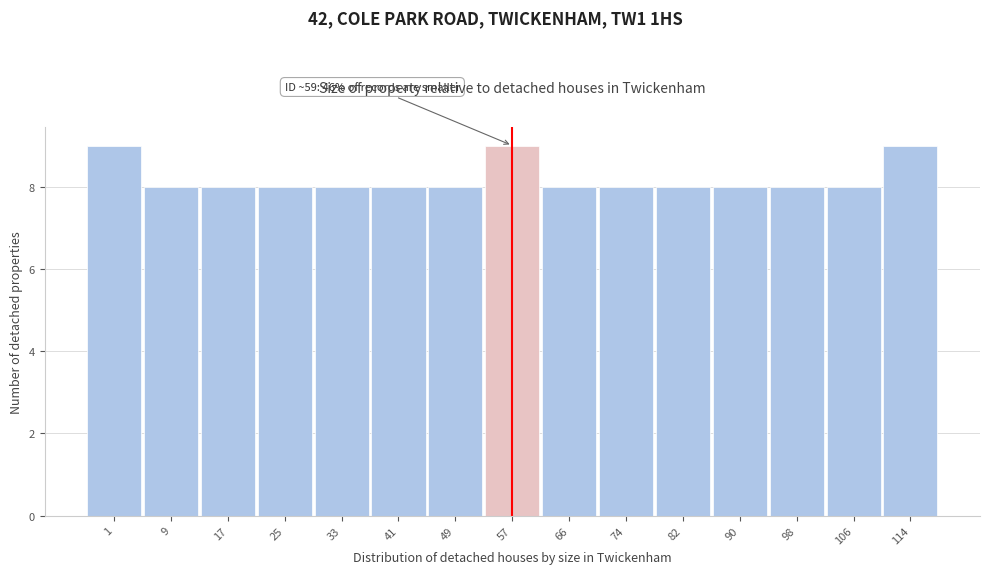

Reading right to left, what are all the values shown in this chart?

114=9	106=8	98=8	90=8	82=8	74=8	66=8	57=9	49=8	41=8	33=8	25=8	17=8	9=8	1=9